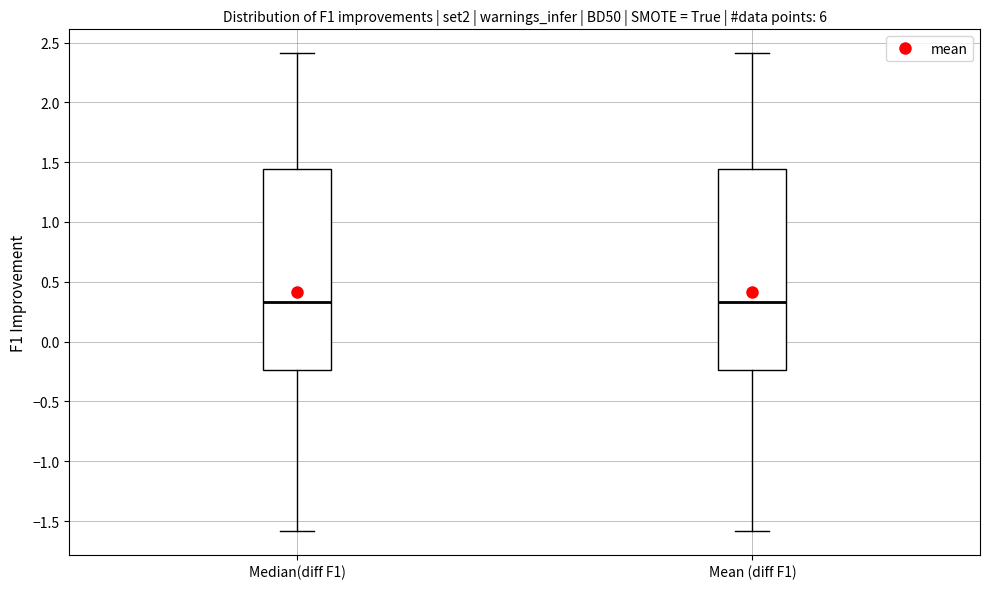

Reading left to right, transcribe this box plot: for each box, give where its median line is, the range the box spans, and where its two whiskers end, as read against the y-axis. The values are not printed on the chart, so give them approximately, as read against the axis.

Median(diff F1): median 0.35, box -0.25 to 1.45, whiskers -1.60 to 2.40
Mean (diff F1): median 0.35, box -0.25 to 1.45, whiskers -1.60 to 2.40